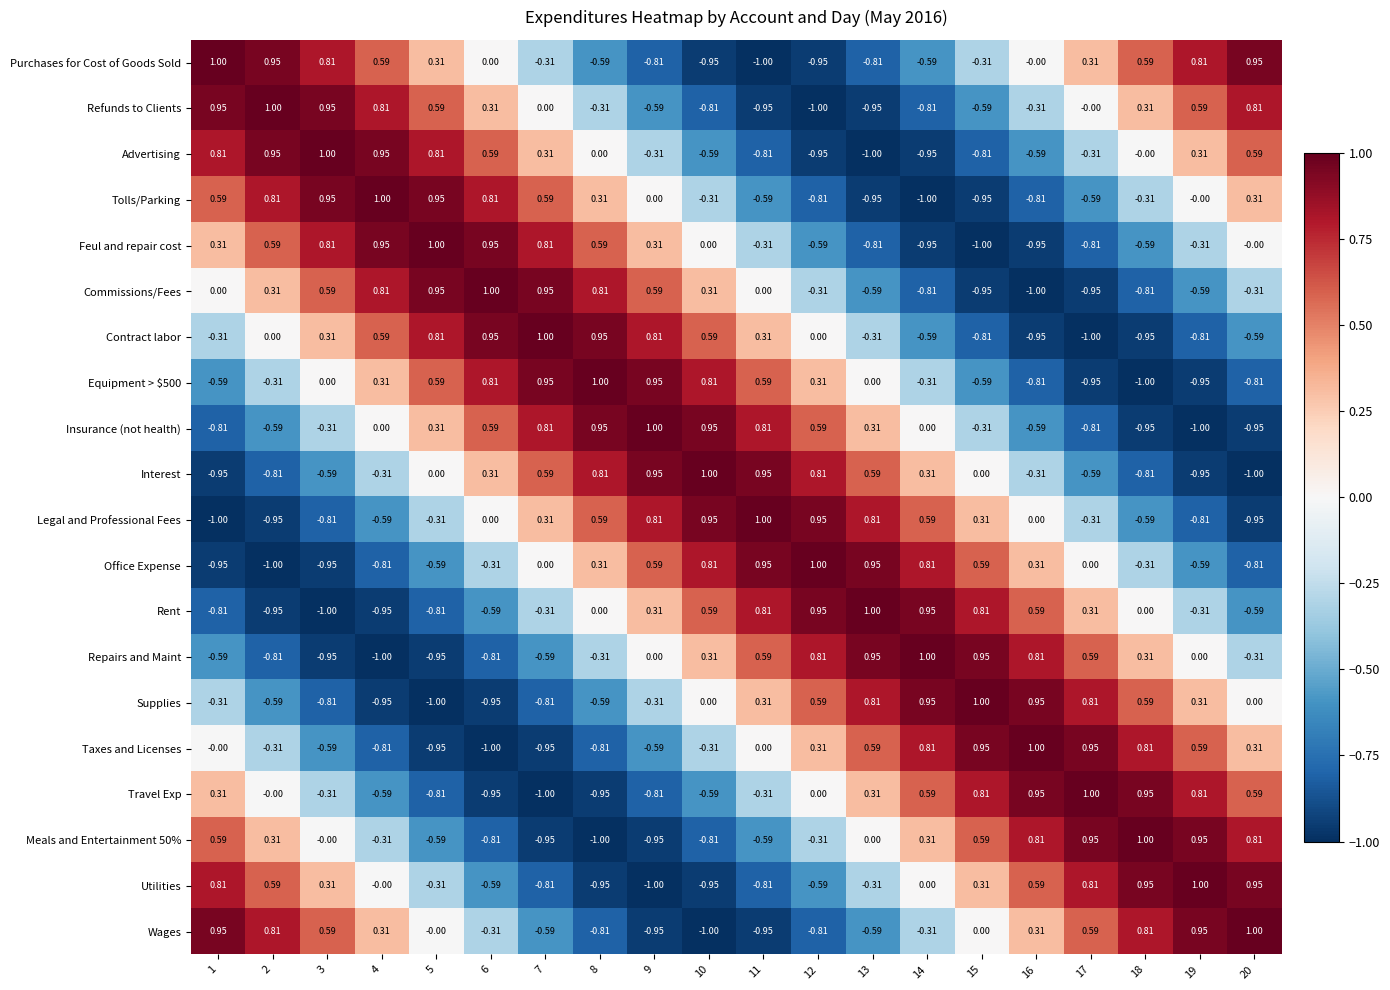

Is the value of Commissions/Fees at 10 greater than the value of Travel Exp at 8?

Yes